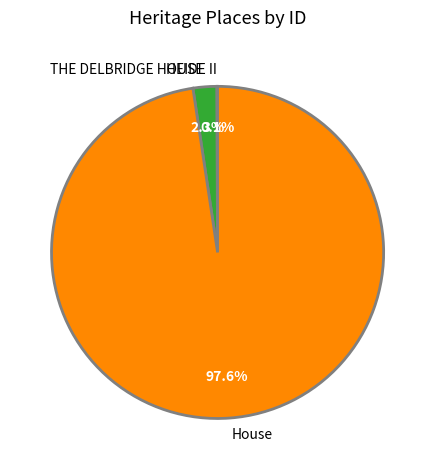

Between THE DELBRIDGE HOUSE and House, which is larger?

House